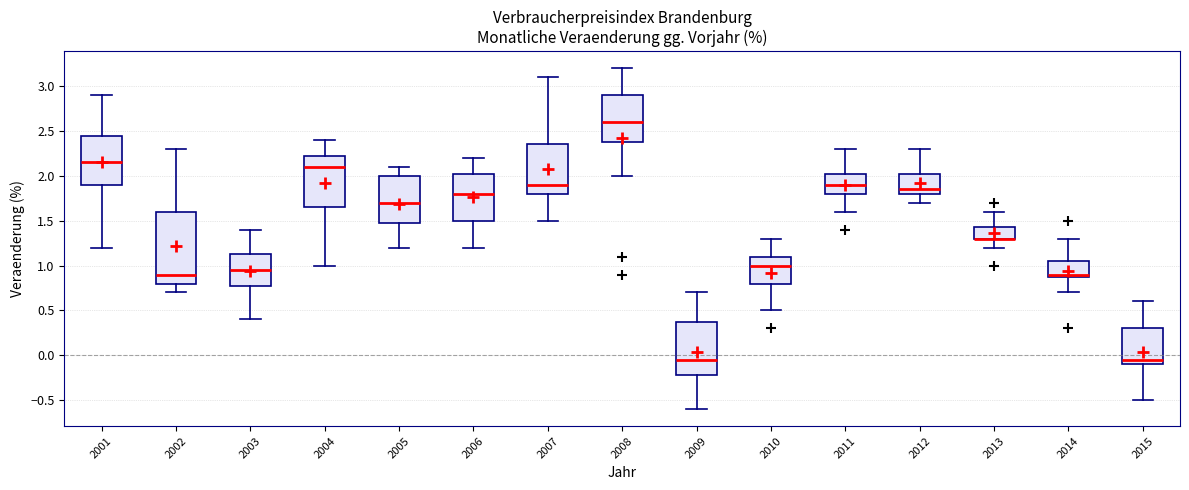

Which box is the tallest, from its lower edge to its upper edge?

2002